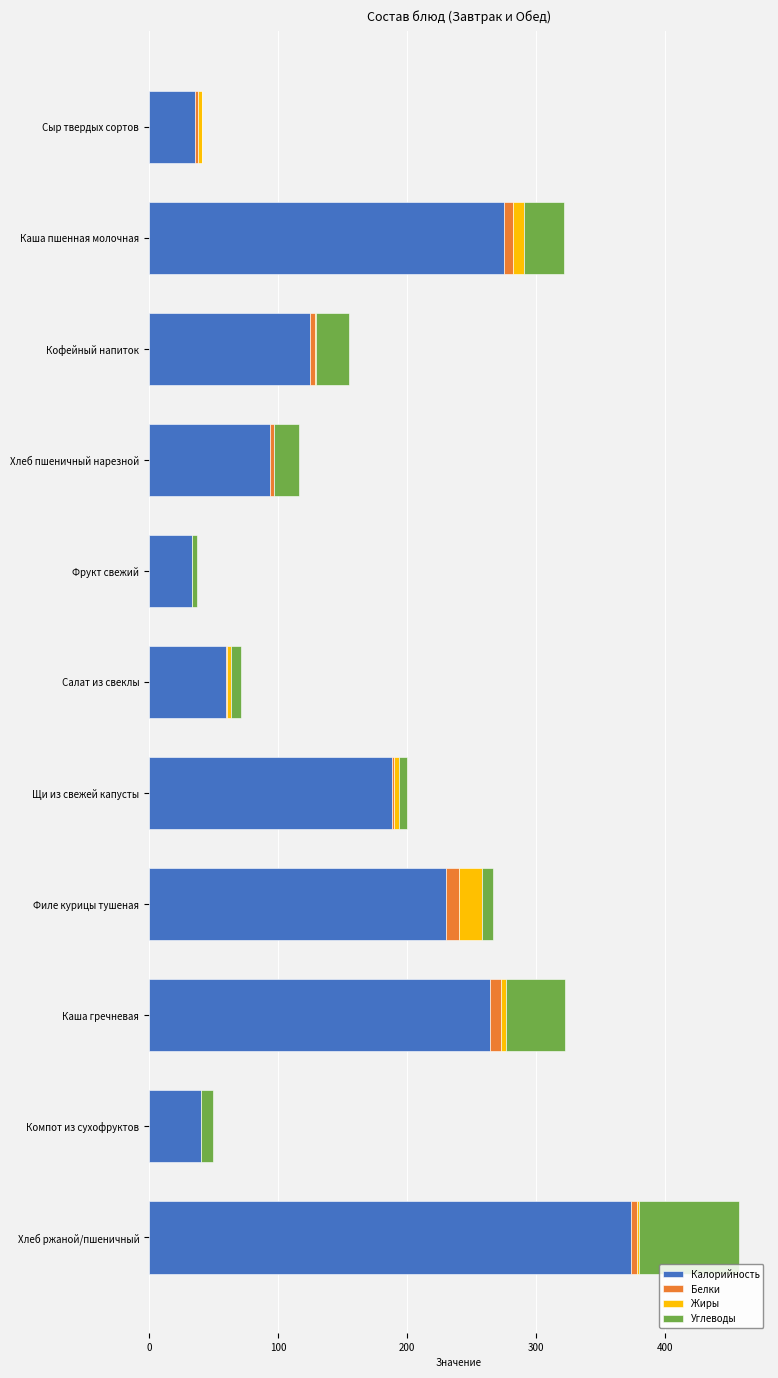

Where is Калорийность nearest to the value 203?

Щи из свежей капусты